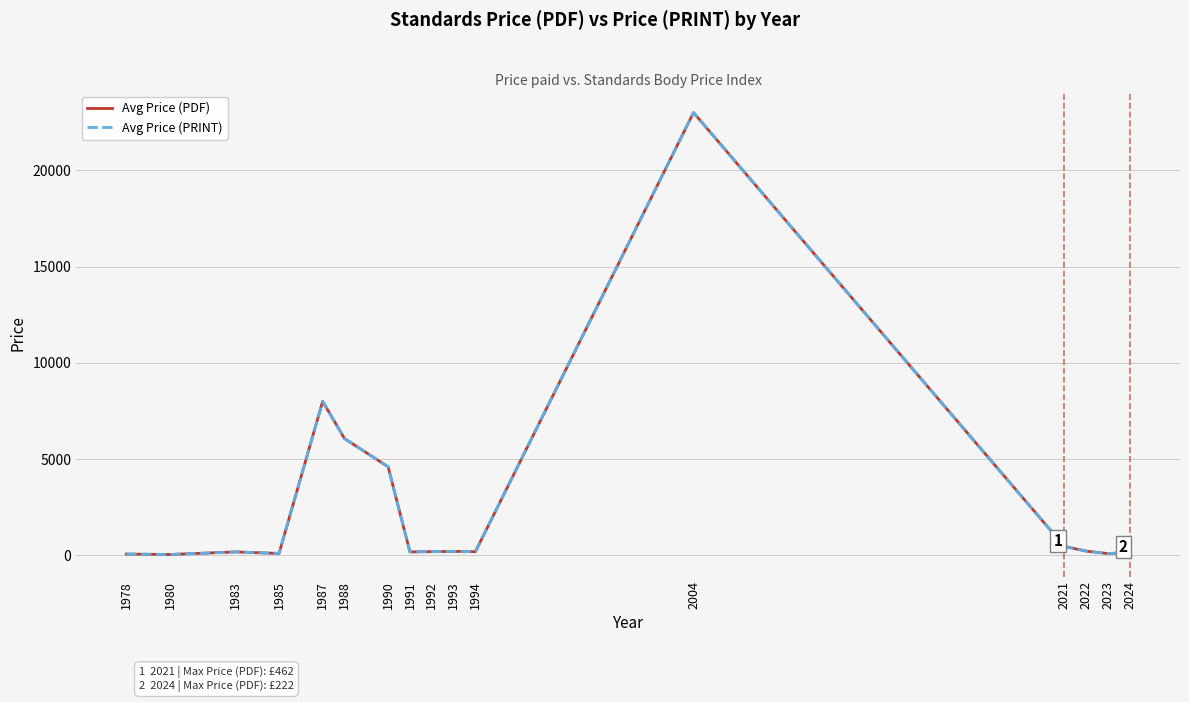

True or false: Avg Price (PRINT) has a value of 98.7 at 1992.

False